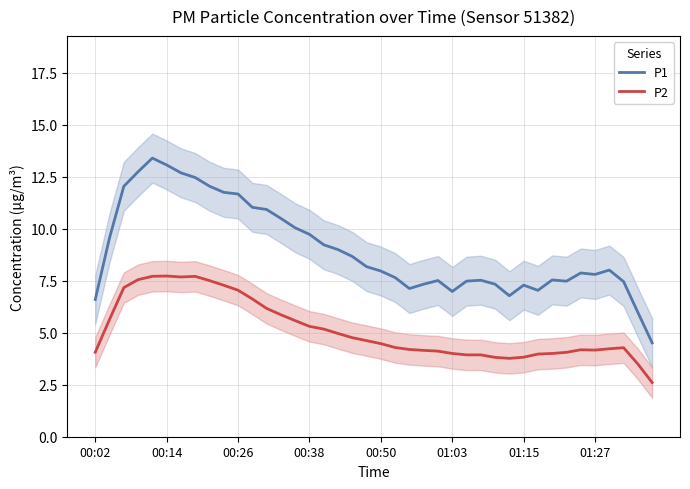

Is it true that P1 equals 6.6 at 00:02?

True